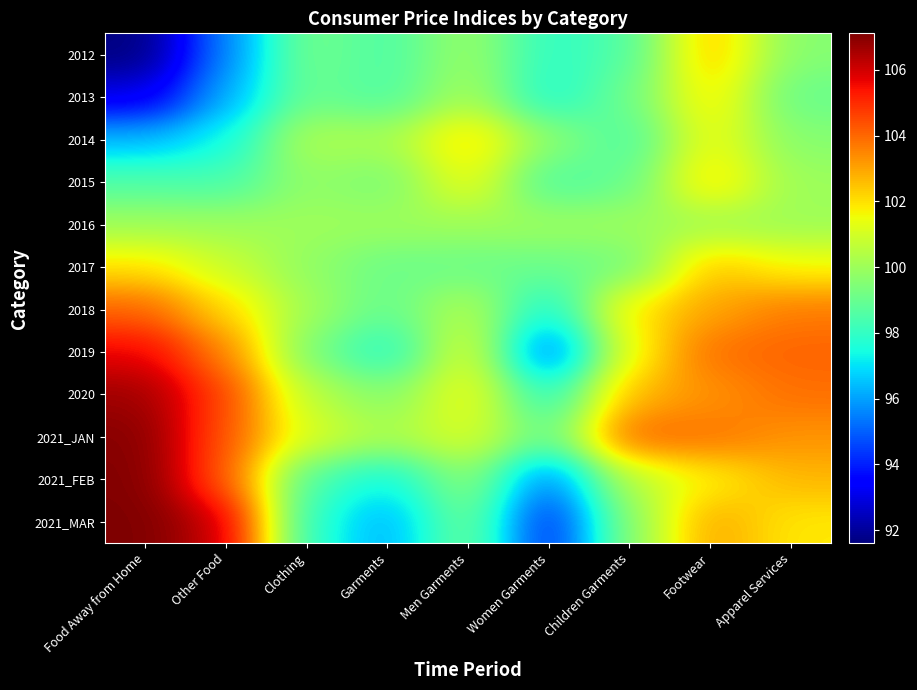

Reading left to right, list all the values displayed in this chart.

2012: Food Away from Home=91.6	Other Food=95.6	Clothing=99.3	Garments=98.5	Men Garments=100.0	Women Garments=97.9	Children Garments=98.5	Footwear=102.6	Apparel Services=99.5
2013: Food Away from Home=93.0	Other Food=96.2	Clothing=99.1	Garments=98.5	Men Garments=100.2	Women Garments=97.6	Children Garments=99.1	Footwear=102.0	Apparel Services=99.0
2014: Food Away from Home=96.4	Other Food=97.3	Clothing=100.4	Garments=100.2	Men Garments=102.2	Women Garments=99.7	Children Garments=98.4	Footwear=101.6	Apparel Services=99.5
2015: Food Away from Home=98.5	Other Food=98.3	Clothing=99.8	Garments=99.3	Men Garments=101.6	Women Garments=98.4	Children Garments=98.9	Footwear=102.2	Apparel Services=100.0
2016: Food Away from Home=100.0	Other Food=100.0	Clothing=100.0	Garments=100.0	Men Garments=100.0	Women Garments=100.0	Children Garments=100.0	Footwear=100.0	Apparel Services=100.0
2017: Food Away from Home=102.0	Other Food=100.8	Clothing=99.8	Garments=99.0	Men Garments=99.0	Women Garments=99.0	Children Garments=99.2	Footwear=102.5	Apparel Services=101.6
2018: Food Away from Home=104.1	Other Food=102.2	Clothing=100.0	Garments=98.9	Men Garments=100.5	Women Garments=97.4	Children Garments=102.0	Footwear=103.0	Apparel Services=103.7
2019: Food Away from Home=105.7	Other Food=103.6	Clothing=99.3	Garments=97.6	Men Garments=101.3	Women Garments=94.9	Children Garments=101.5	Footwear=103.9	Apparel Services=104.1
2020: Food Away from Home=106.7	Other Food=104.6	Clothing=100.5	Garments=99.5	Men Garments=101.6	Women Garments=97.7	Children Garments=102.7	Footwear=103.3	Apparel Services=103.9
2021_JAN: Food Away from Home=107.0	Other Food=104.3	Clothing=101.2	Garments=100.2	Men Garments=101.2	Women Garments=98.9	Children Garments=104.1	Footwear=103.8	Apparel Services=103.3
2021_FEB: Food Away from Home=107.1	Other Food=104.2	Clothing=98.5	Garments=97.2	Men Garments=99.8	Women Garments=95.3	Children Garments=100.5	Footwear=101.7	Apparel Services=102.7
2021_MAR: Food Away from Home=107.1	Other Food=106.1	Clothing=97.9	Garments=96.2	Men Garments=99.3	Women Garments=93.9	Children Garments=99.6	Footwear=103.0	Apparel Services=101.9